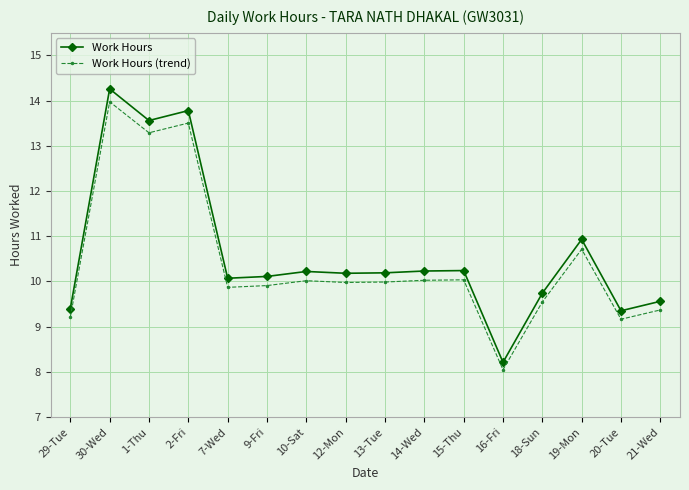

What is the minimum value shown in the chart?

8.0